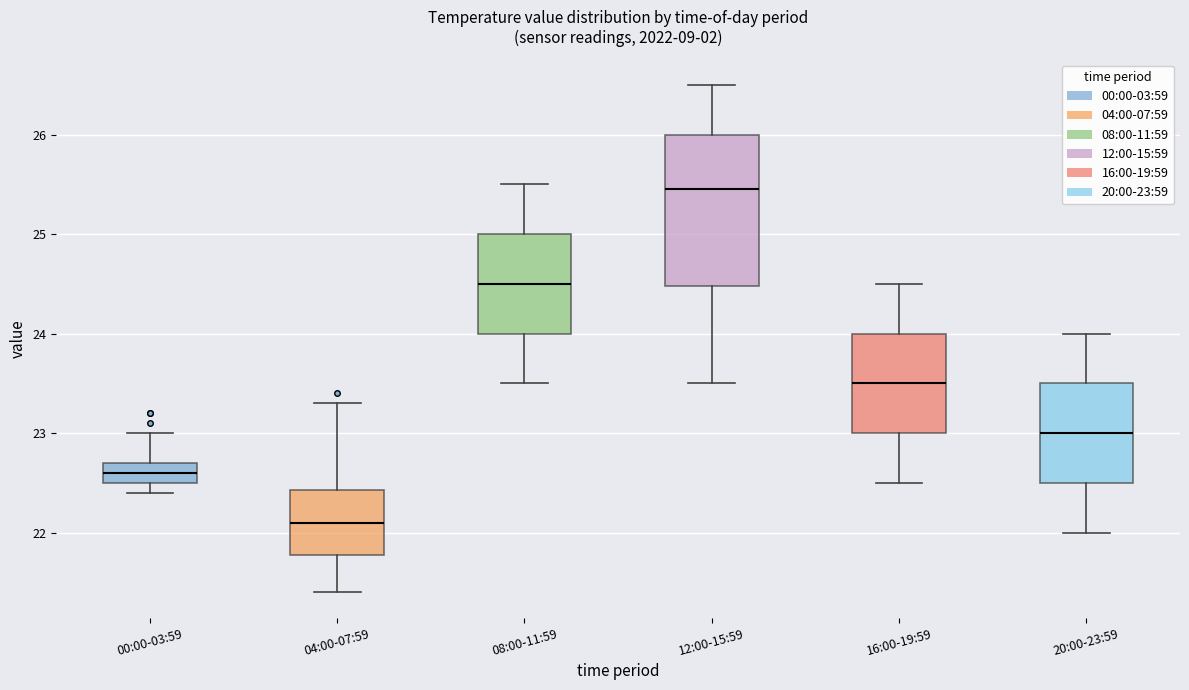

Reading left to right, transcribe this box plot: for each box, give where its median line is, the range the box spans, and where its two whiskers end, as read against the y-axis. The values are not printed on the chart, so give them approximately, as read against the axis.

00:00-03:59: median 22.6, box 22.5 to 22.7, whiskers 22.4 to 23.0
04:00-07:59: median 22.1, box 21.8 to 22.4, whiskers 21.4 to 23.3
08:00-11:59: median 24.5, box 24.0 to 25.0, whiskers 23.5 to 25.5
12:00-15:59: median 25.5, box 24.5 to 26.0, whiskers 23.5 to 26.5
16:00-19:59: median 23.5, box 23.0 to 24.0, whiskers 22.5 to 24.5
20:00-23:59: median 23.0, box 22.5 to 23.5, whiskers 22.0 to 24.0